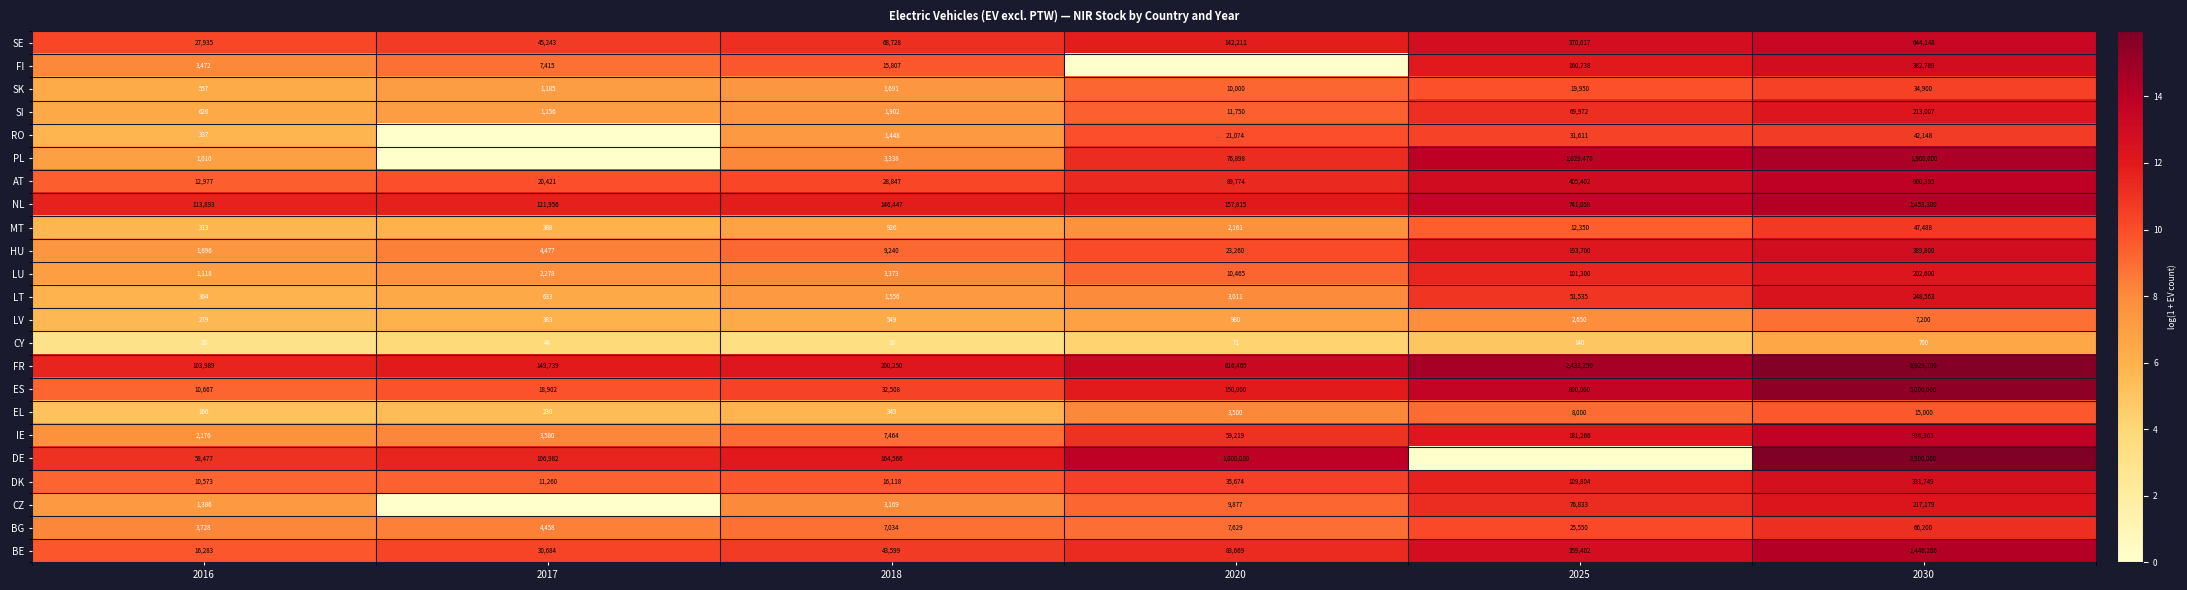

What is the total value across all series at 2030?

29969515